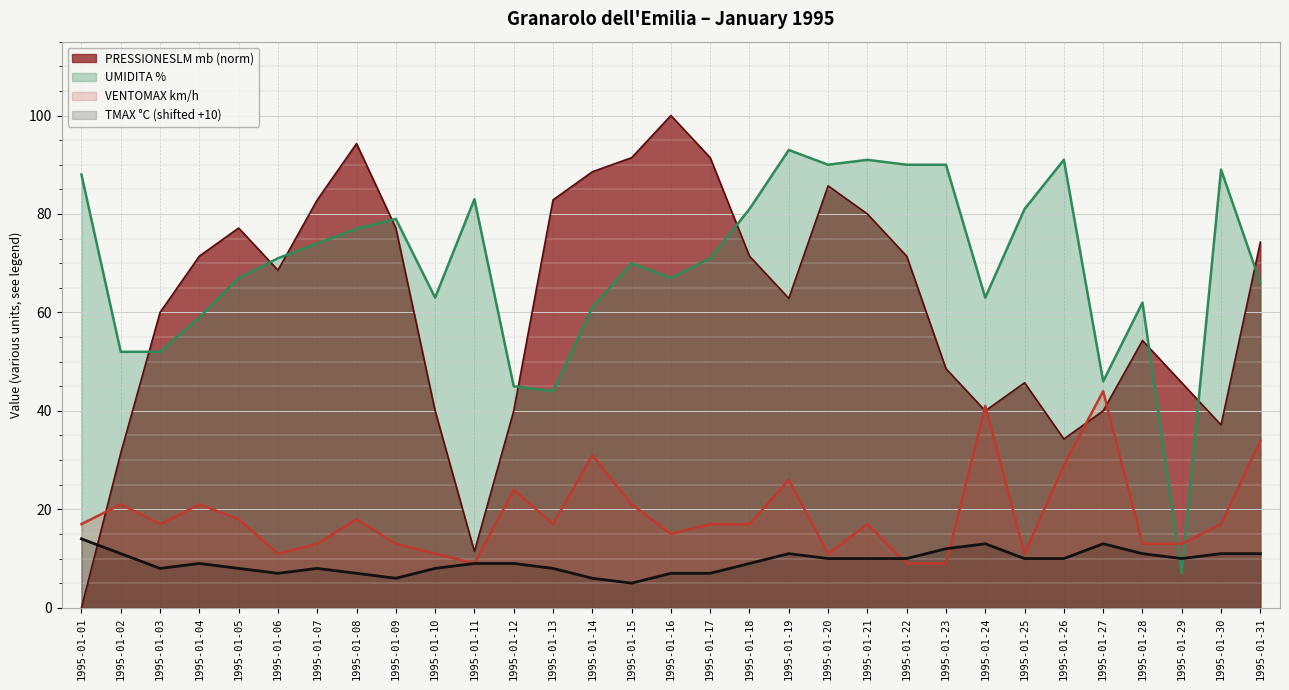

Where is PRESSIONESLM mb (norm) nearest to the value 50?

1995-01-23